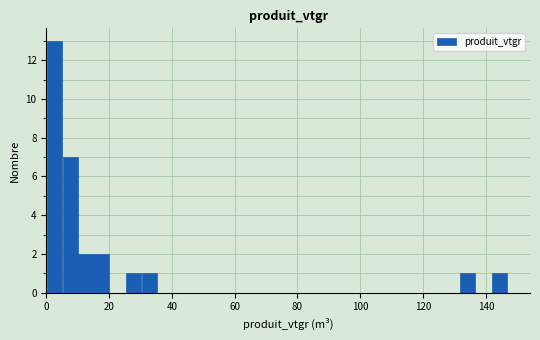

Read against the x-axis, roughly where is the centre of the tallest bar?

2